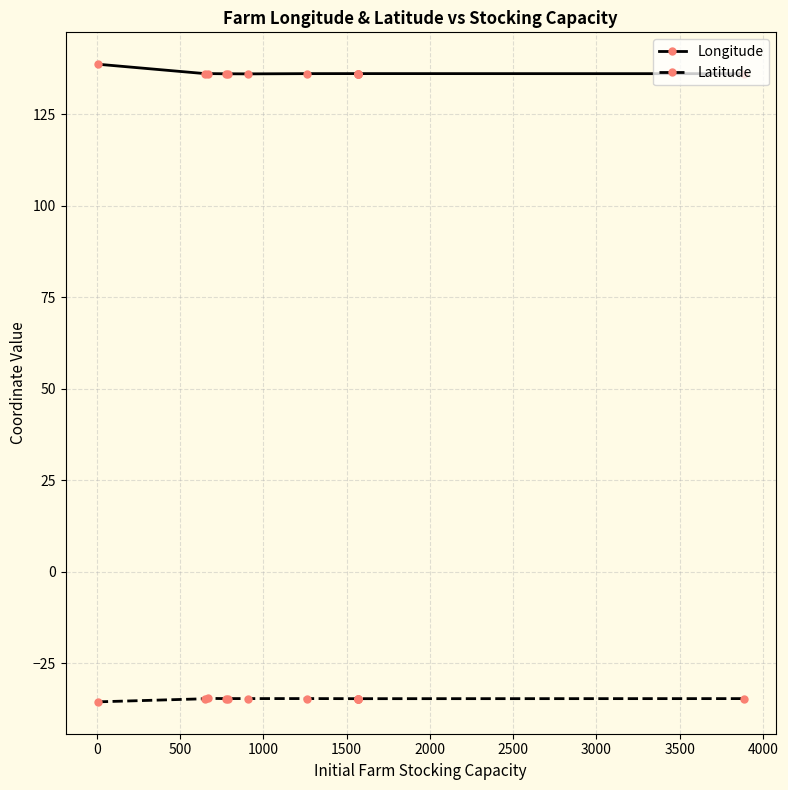

What is the sum of the Longitude values at 4000 and 1500?

272.1